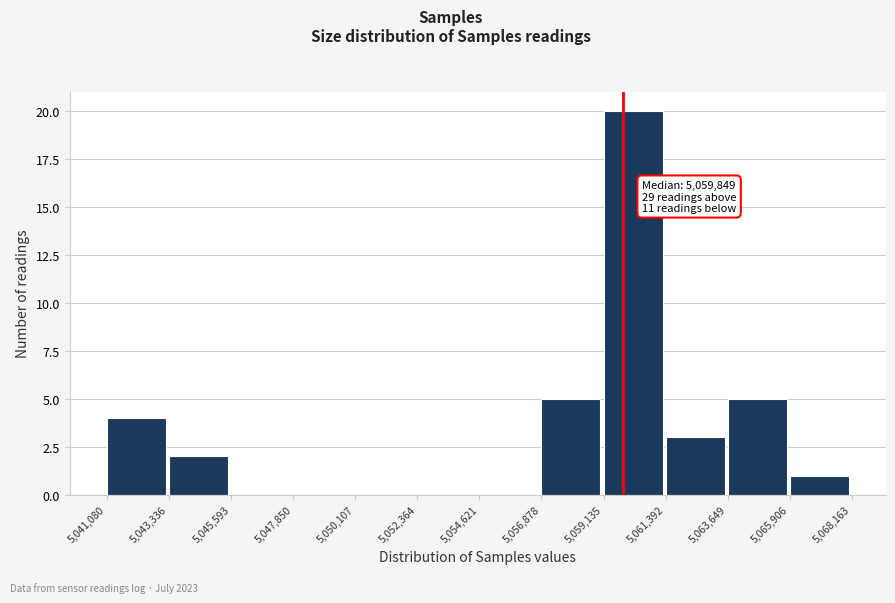

Over which range of the x-axis is the bar tallest?

5,059,135 to 5,061,392